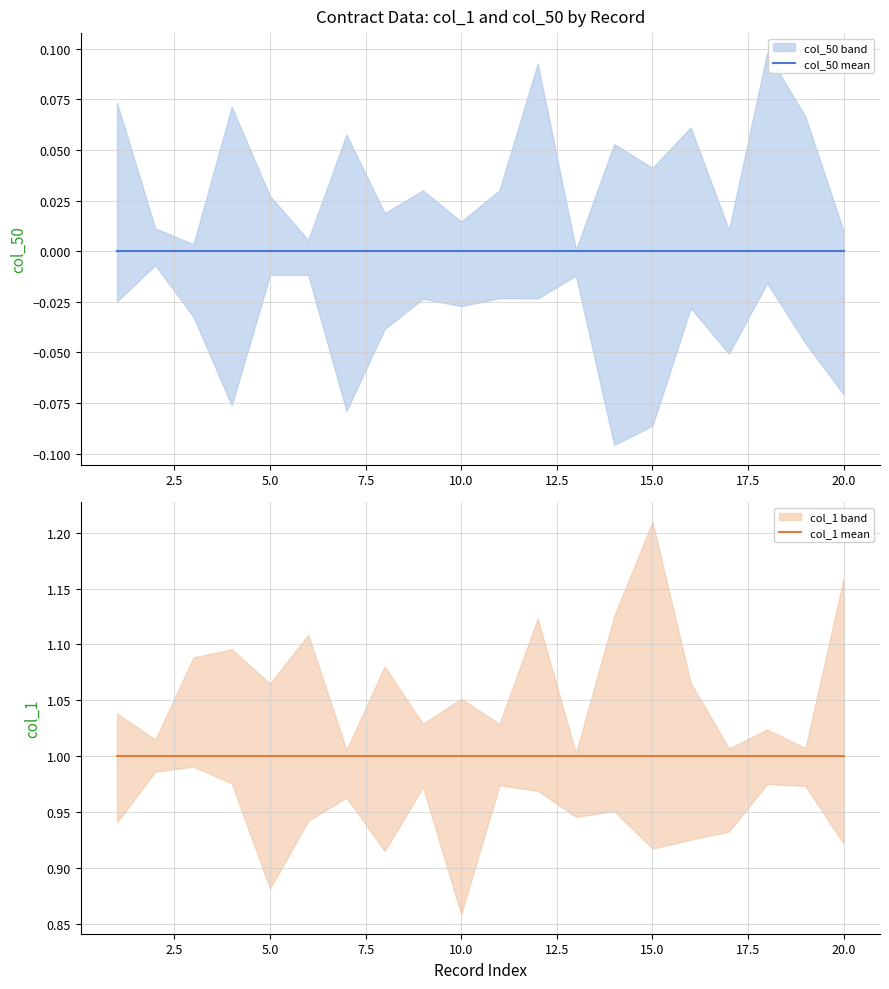

True or false: col_1 mean has a value of 1 at 12.5.

False